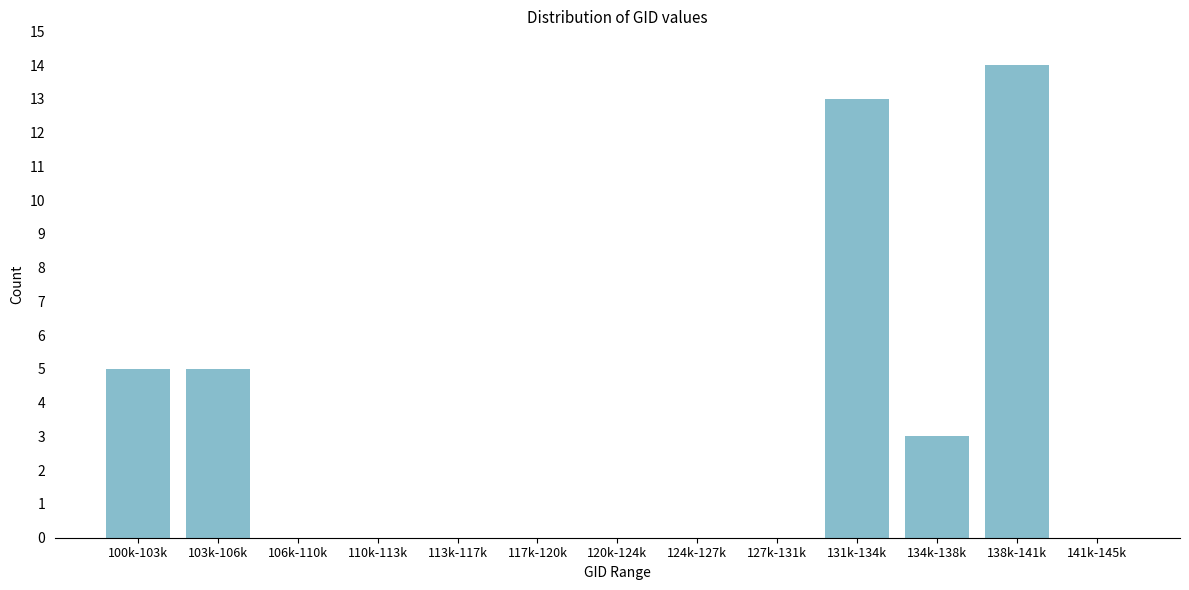

Reading left to right, what are all the values shown in this chart?

100k-103k=5	103k-106k=5	106k-110k=0	110k-113k=0	113k-117k=0	117k-120k=0	120k-124k=0	124k-127k=0	127k-131k=0	131k-134k=13	134k-138k=3	138k-141k=14	141k-145k=0